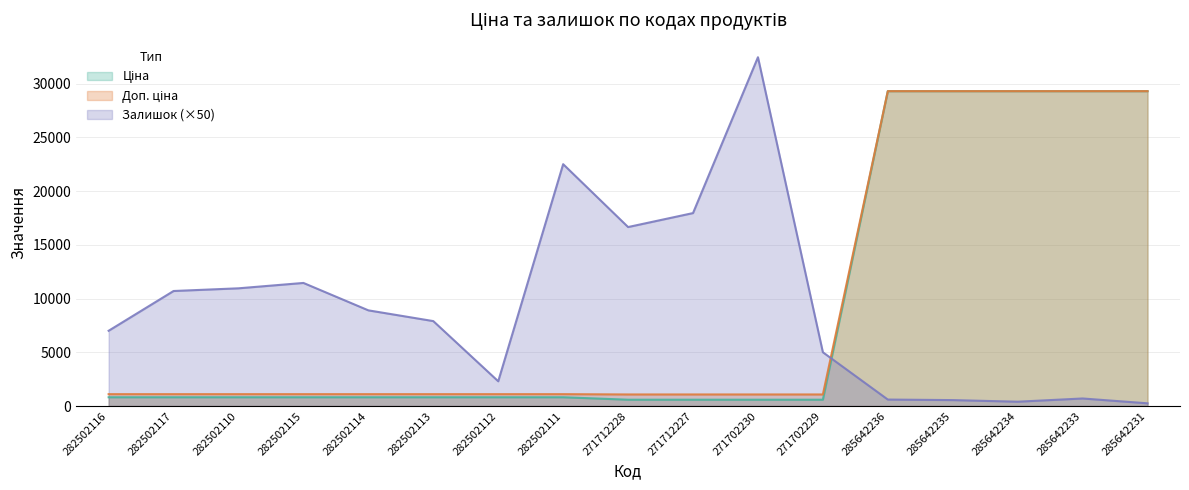

What is the highest value of the Ціна series?

29294.9